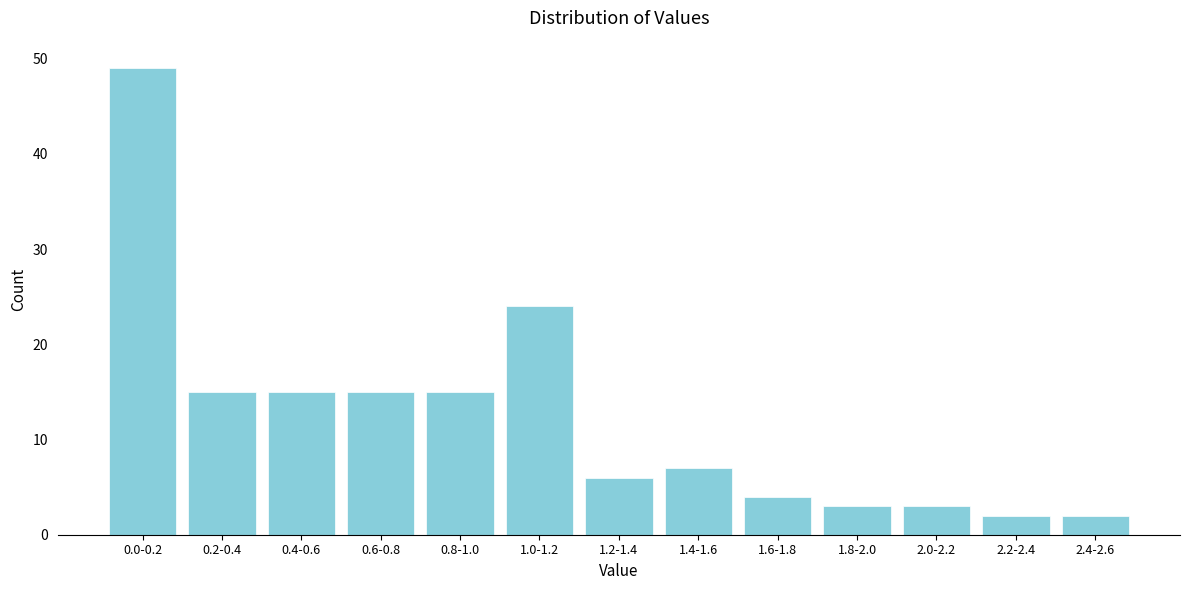

Reading left to right, extract all data points from this chart.

49	15	15	15	15	24	6	7	4	3	3	2	2